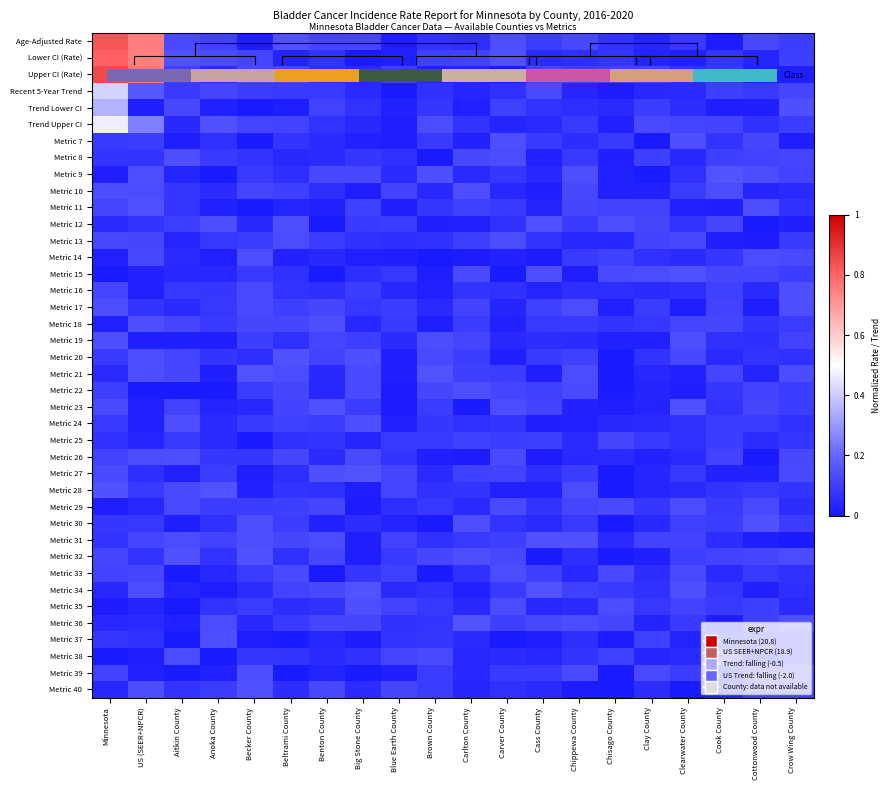

What is the difference between the maximum and minimum values in the Trend Upper CI series?

0.5